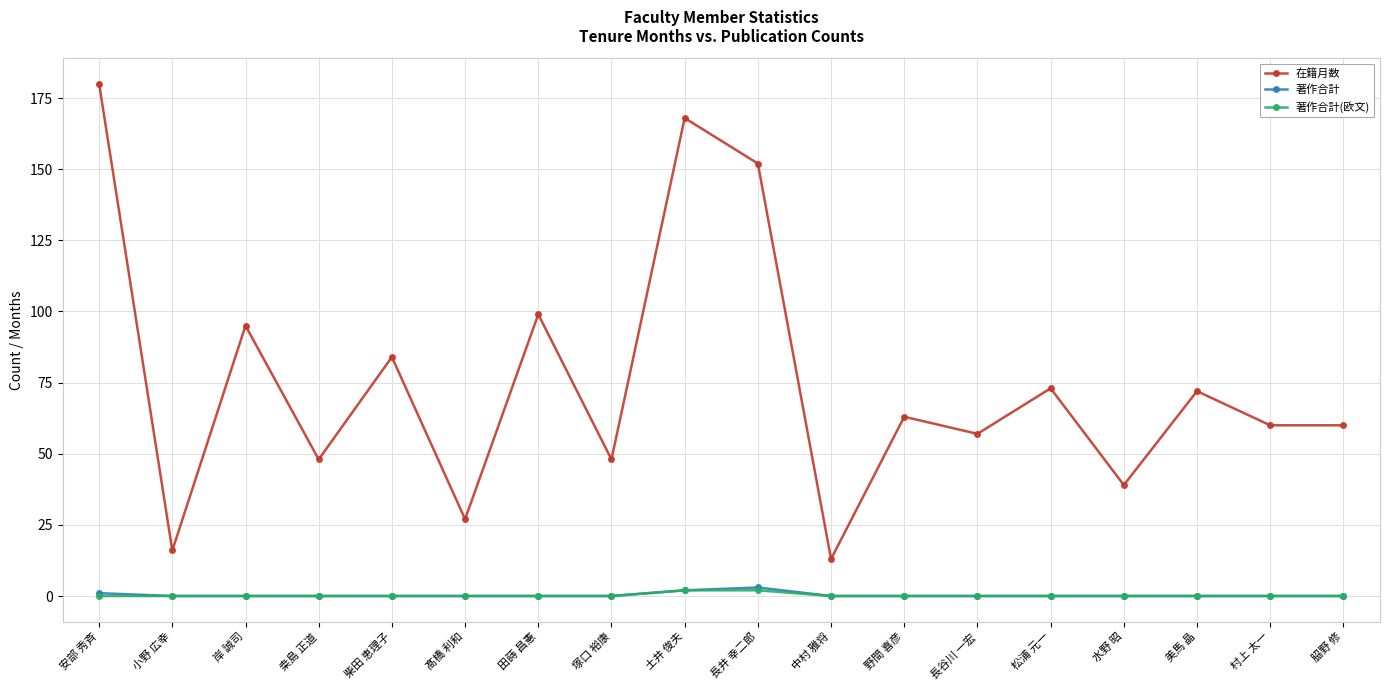

What are all the series names shown in the legend?

在籍月数, 著作合計, 著作合計(欧文)